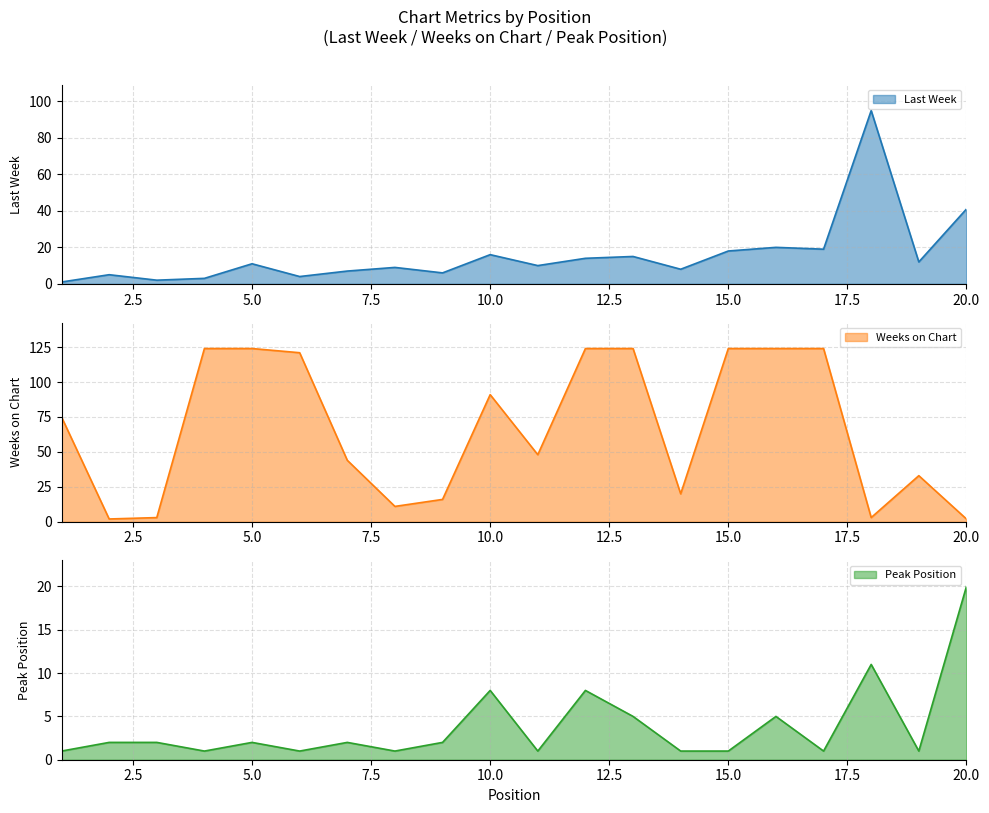

At which category does Peak Position reach its first local peak?

5